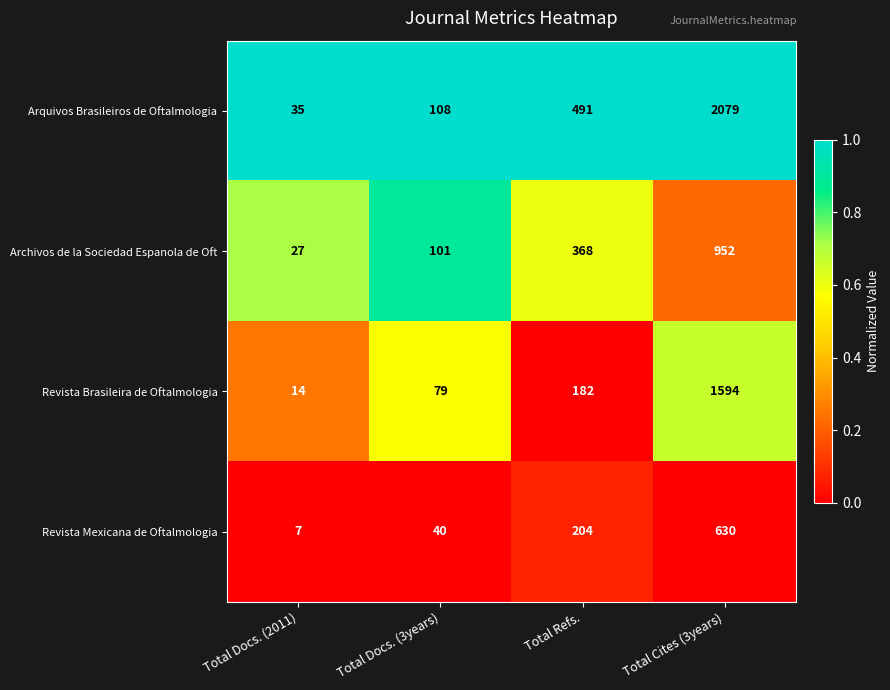

At which label does Archivos de la Sociedad Espanola de Oft reach its minimum?

Total Docs. (2011)